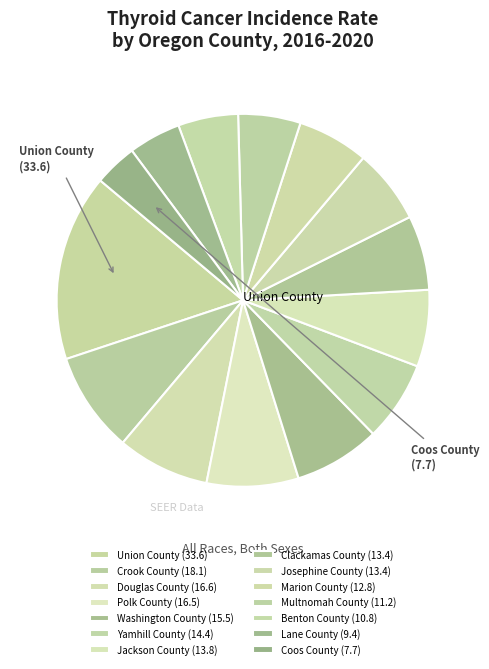

How many segments does this pie chart have?

14